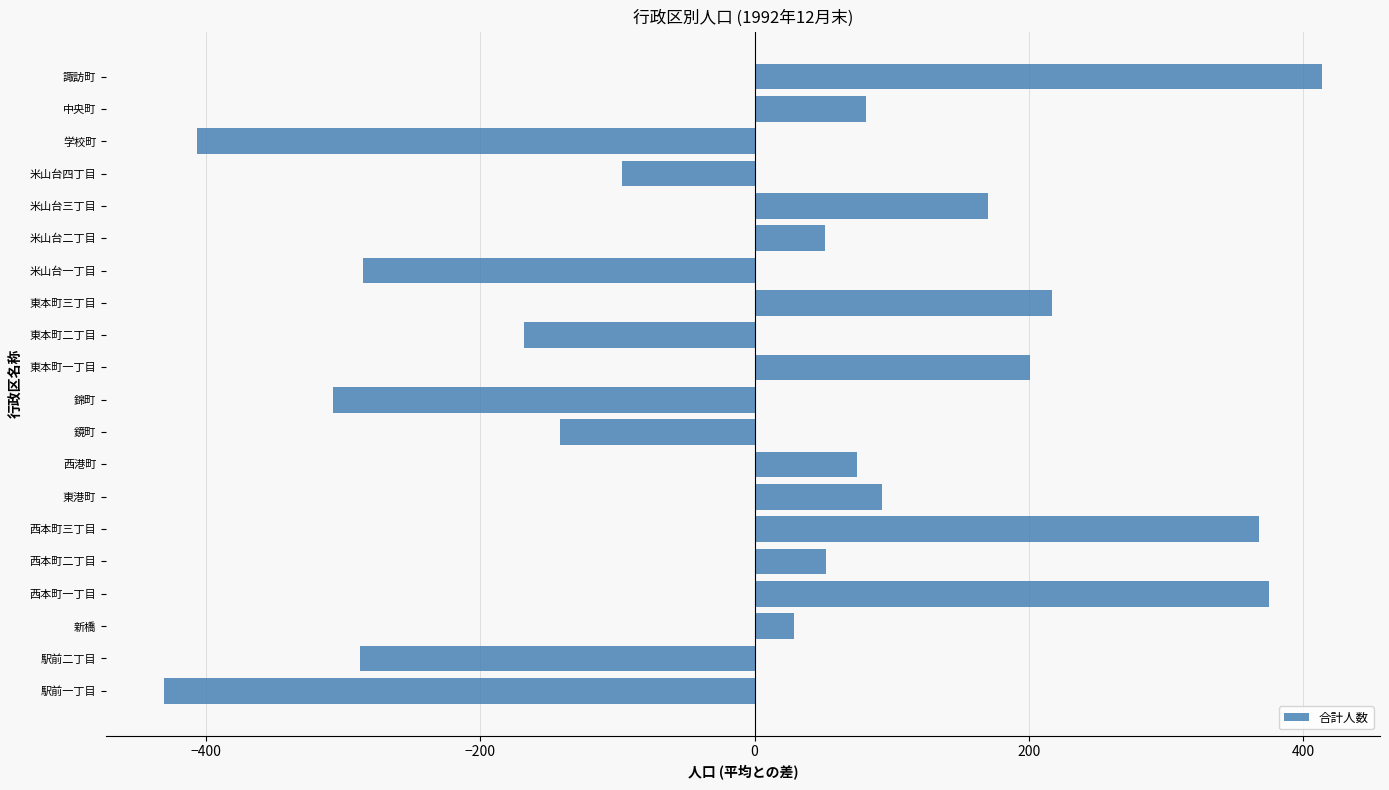

Is it true that the value at 西本町一丁目 is 610.7?

False